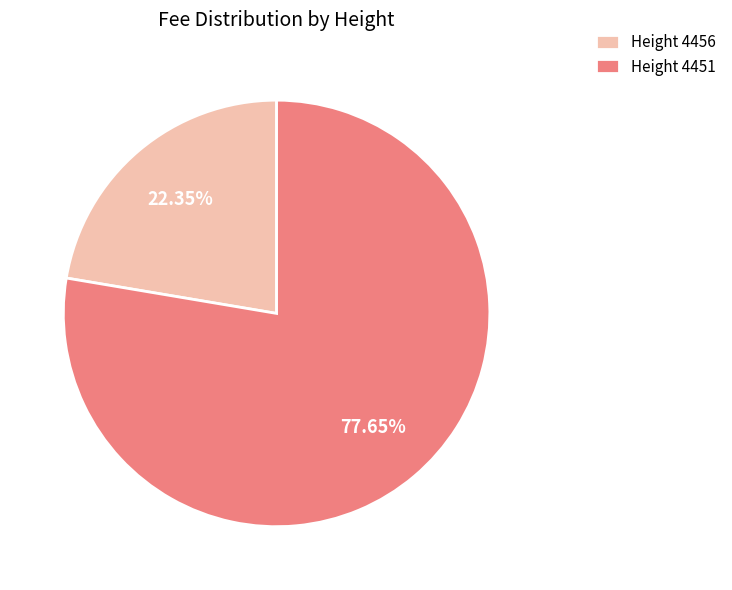

Rank the categories by value from lowest to highest.

Height 4456, Height 4451